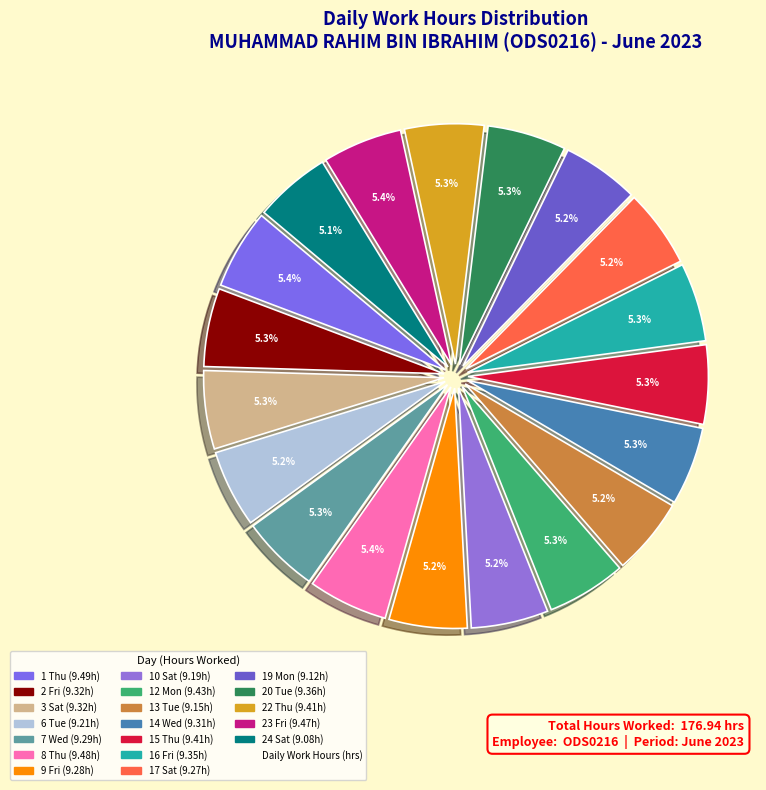

Is there a majority slice in this chart?

No